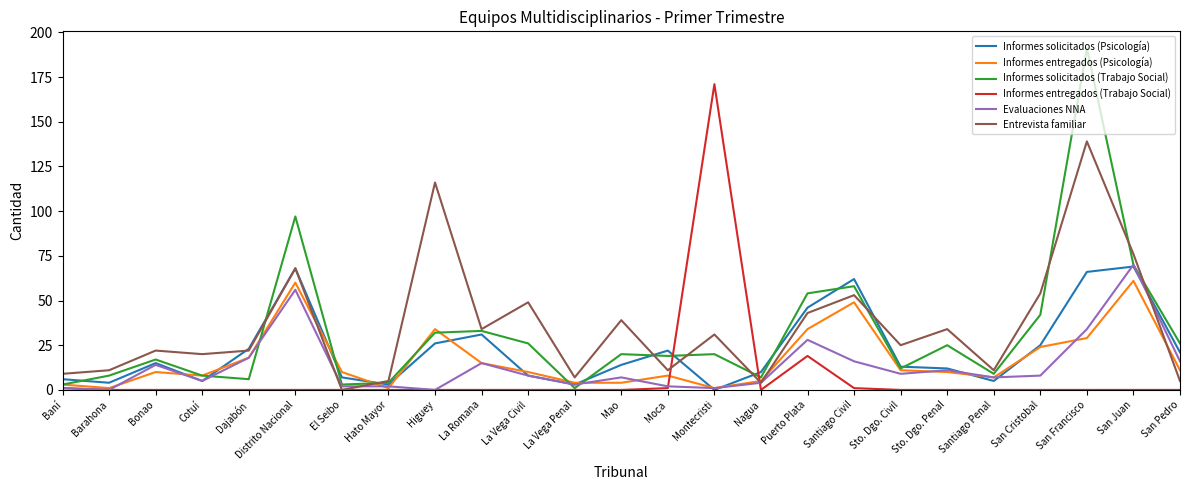

What is the sum of the Informes entregados (Trabajo Social) values at Mao and Baní?

1